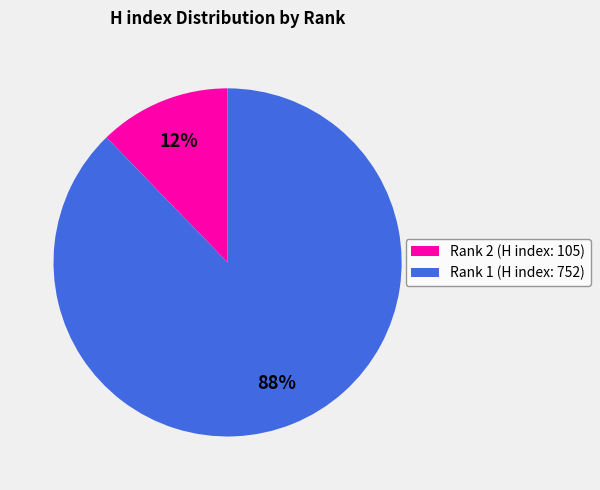

To the nearest percent, what is the combined percentage of Rank 2 (H index: 105) and Rank 1 (H index: 752)?

100%